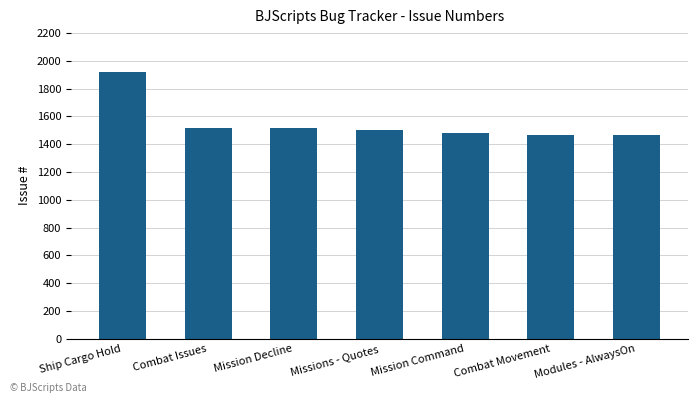

What is the greatest value displayed?

1919